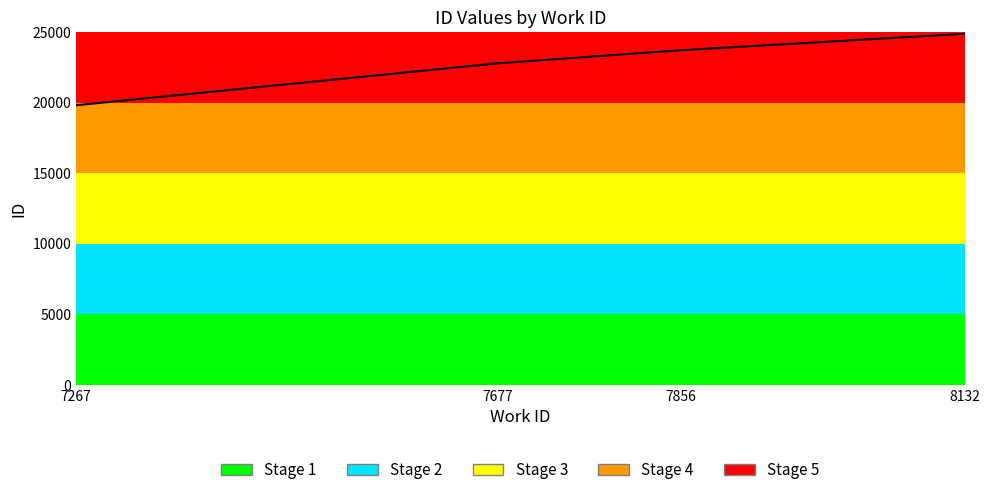

Rank the categories by value from highest to lowest.

8132, 7856, 7677, 7267